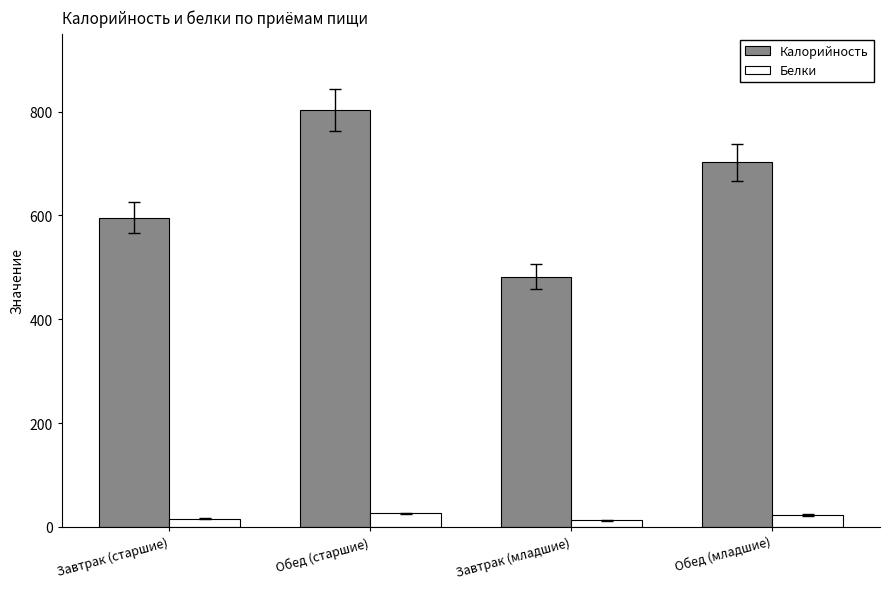

The value of Белки at Завтрак (старшие) is 15.3. True or false?

True